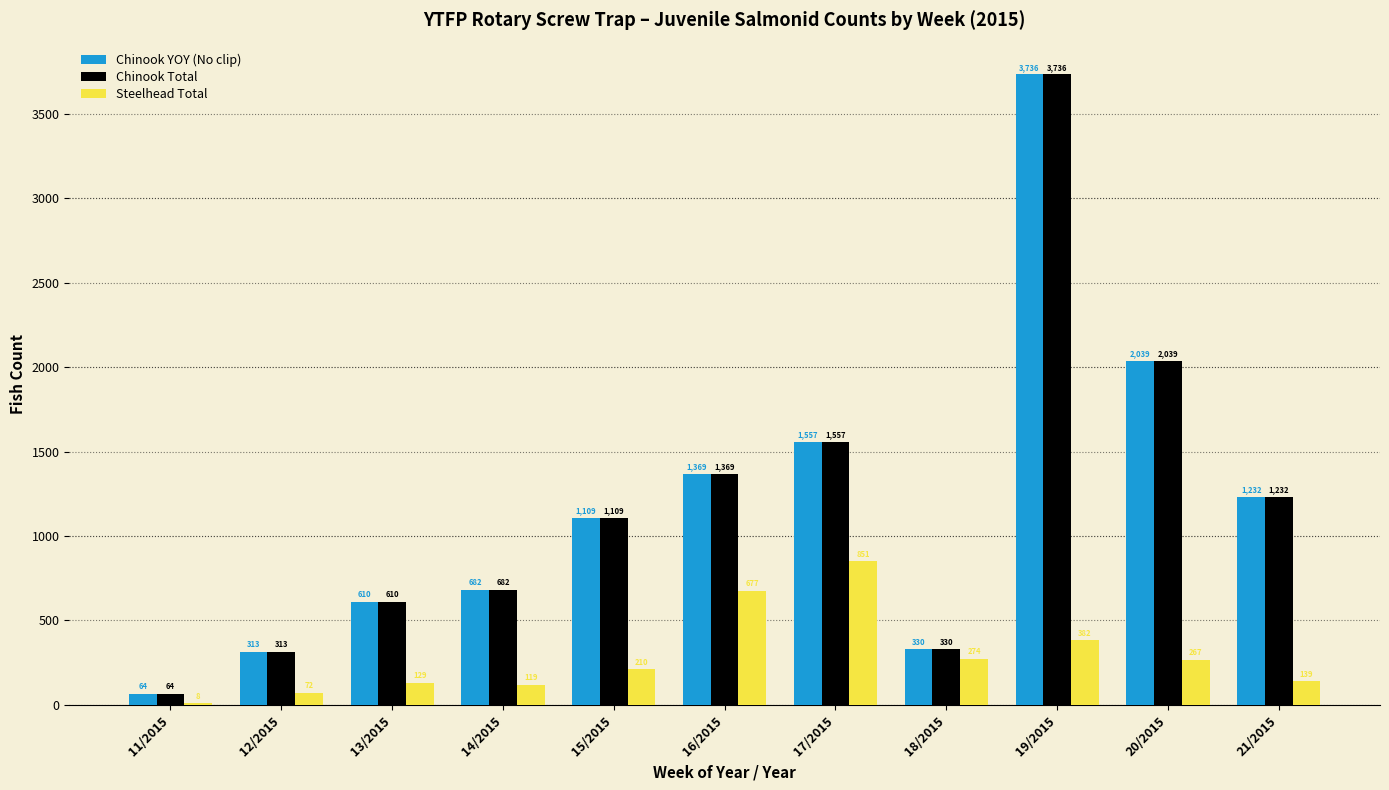

What is the maximum value shown in the chart?

3736